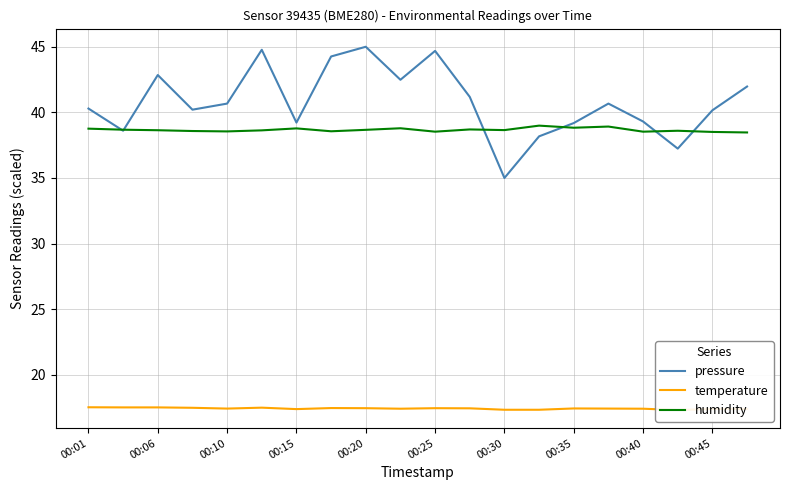

The value of pressure at 00:45 is 40.2. True or false?

True